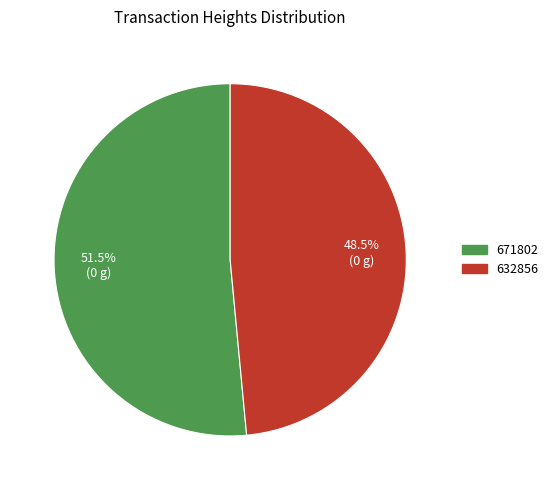

How much of the chart is everything except 632856?

51.5%